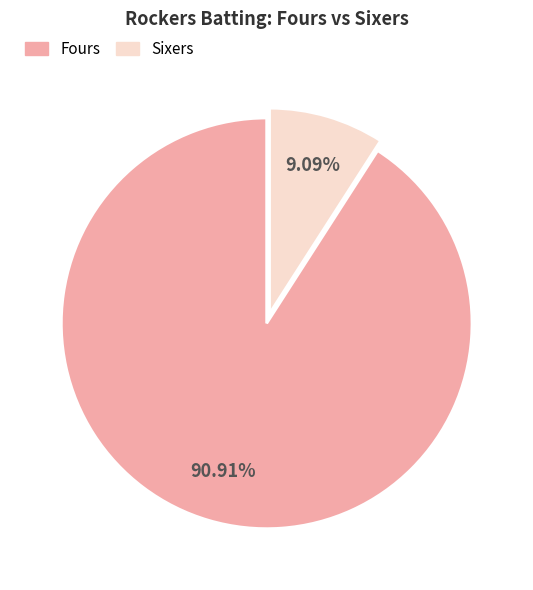

To the nearest percent, what is the average slice percentage?

50%